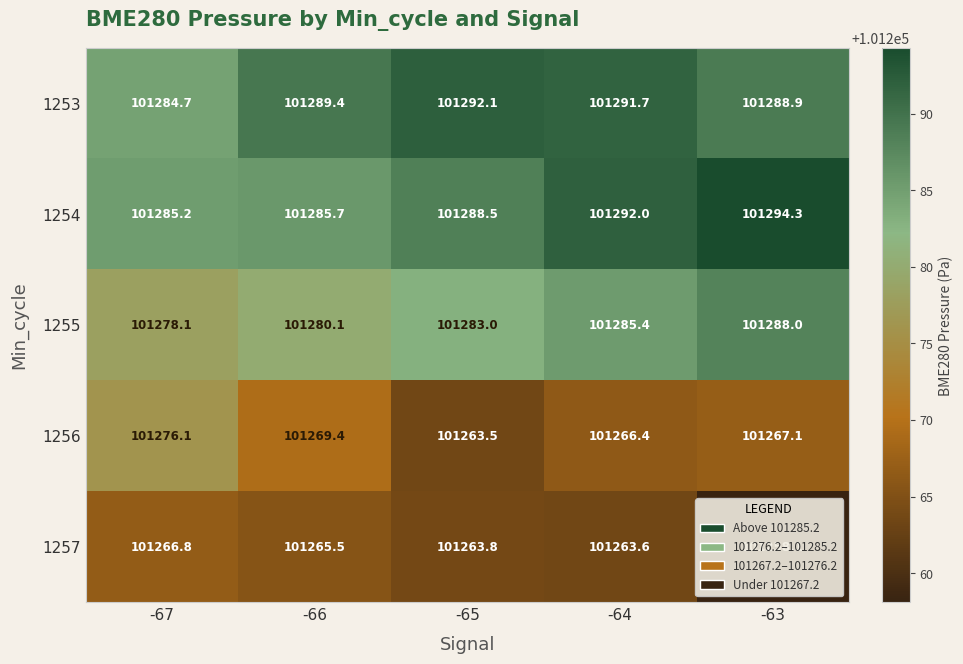

What is the difference between the 1254 values at -63 and -67?

9.1